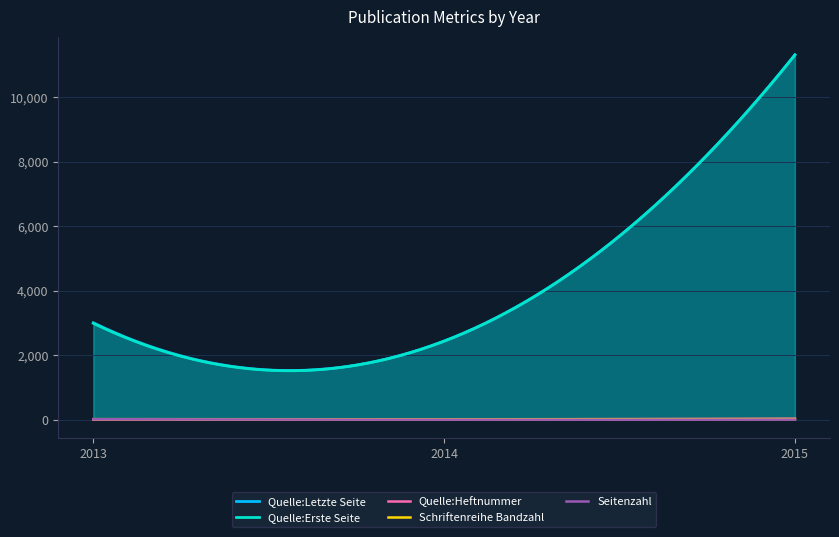

True or false: Seitenzahl and Quelle:Erste Seite intersect in this chart.

False